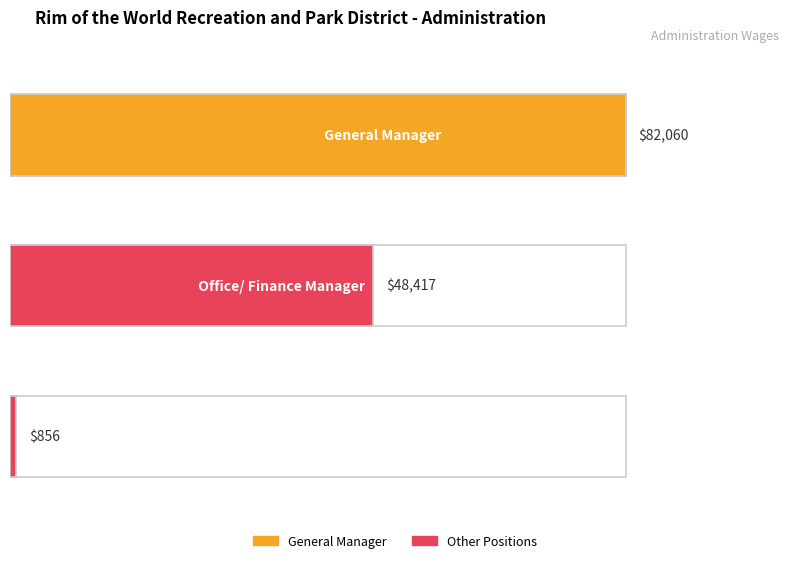

What is the value of the 3rd bar from the left?

856